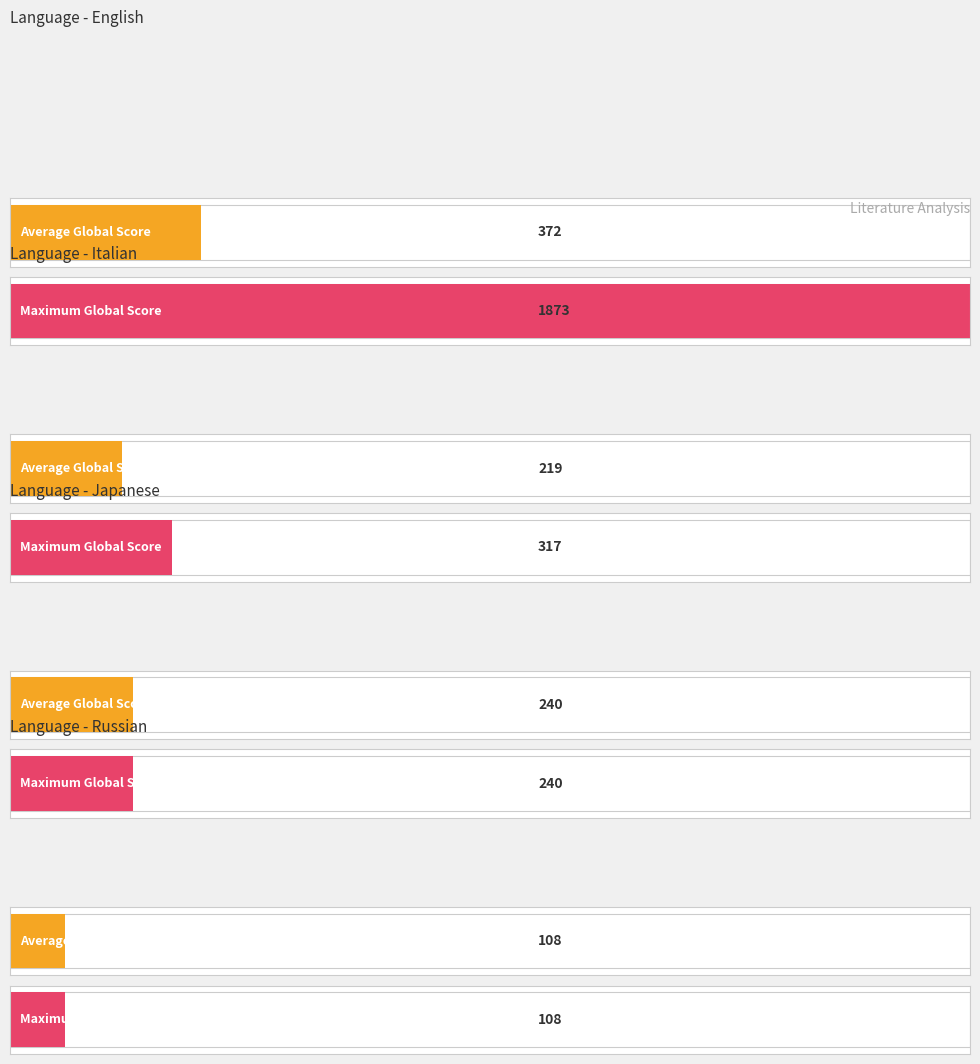

List the labels in order of Average Score value, smallest first.

russian, italian, japanese, english